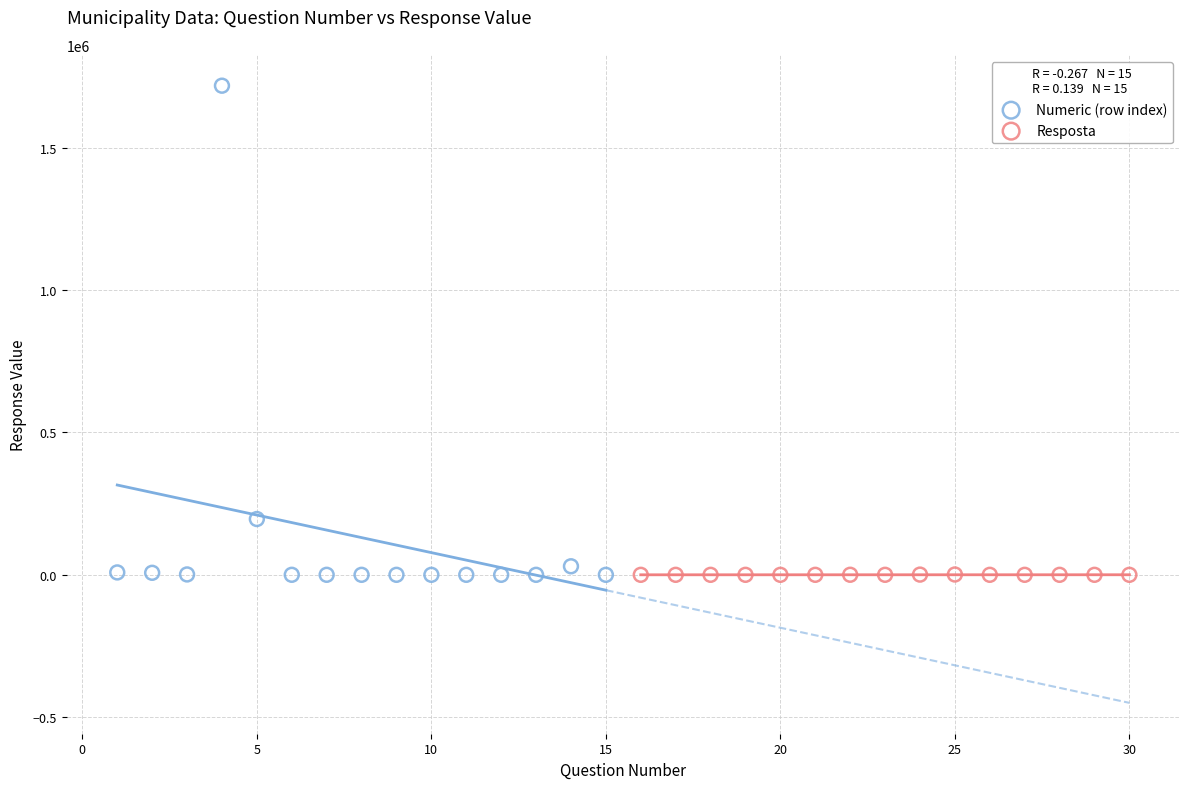

Which series reaches the maximum Y coordinate?

Numeric (row index)